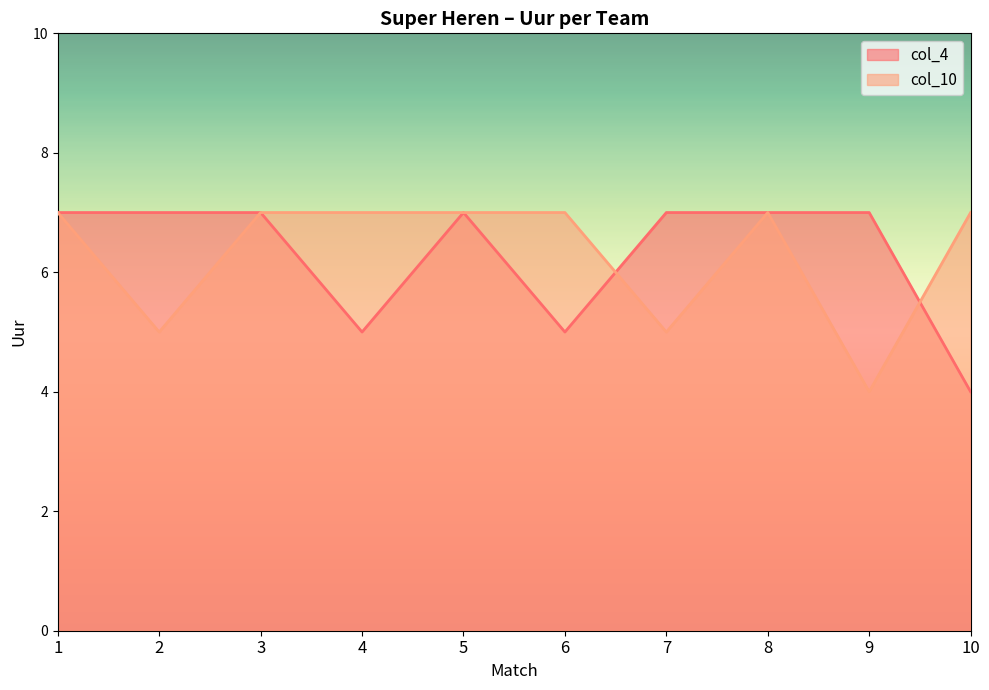

Rank the categories by col_4 value from lowest to highest.

10, 4, 6, 1, 2, 3, 5, 7, 8, 9